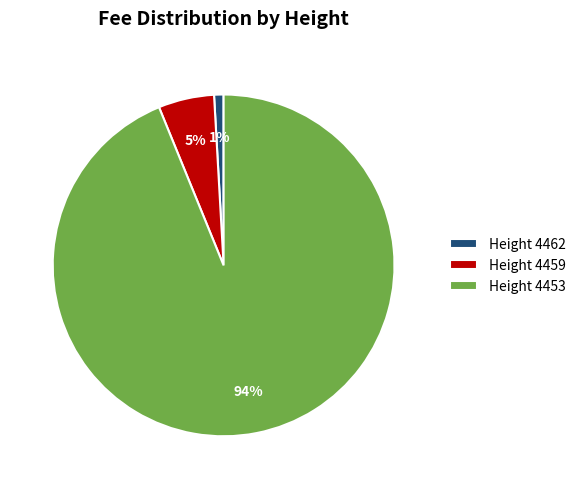

To the nearest percent, what is the difference between the largest and smallest slice percentages?

93%